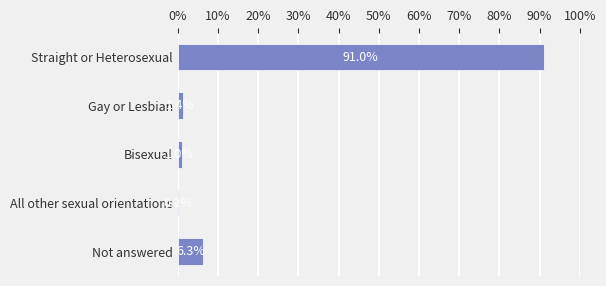

Are the bars grouped side by side (vs. stacked)?

No